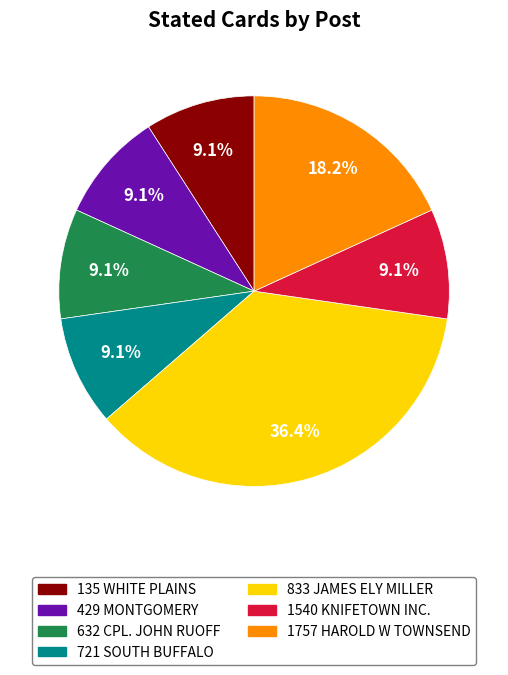

How many slices are in this pie chart?

7